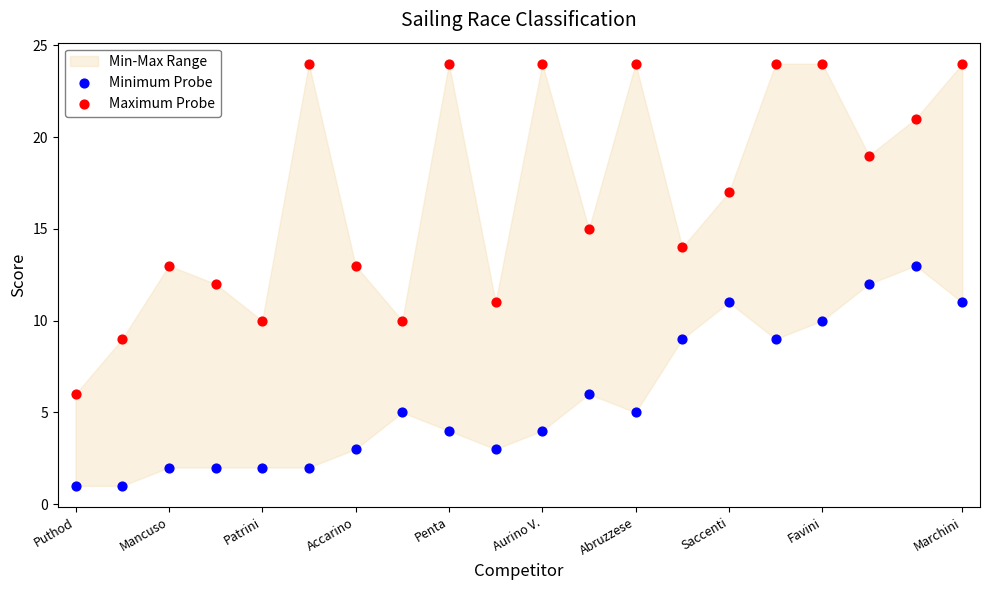

Which series reaches the maximum Y coordinate?

Maximum Probe